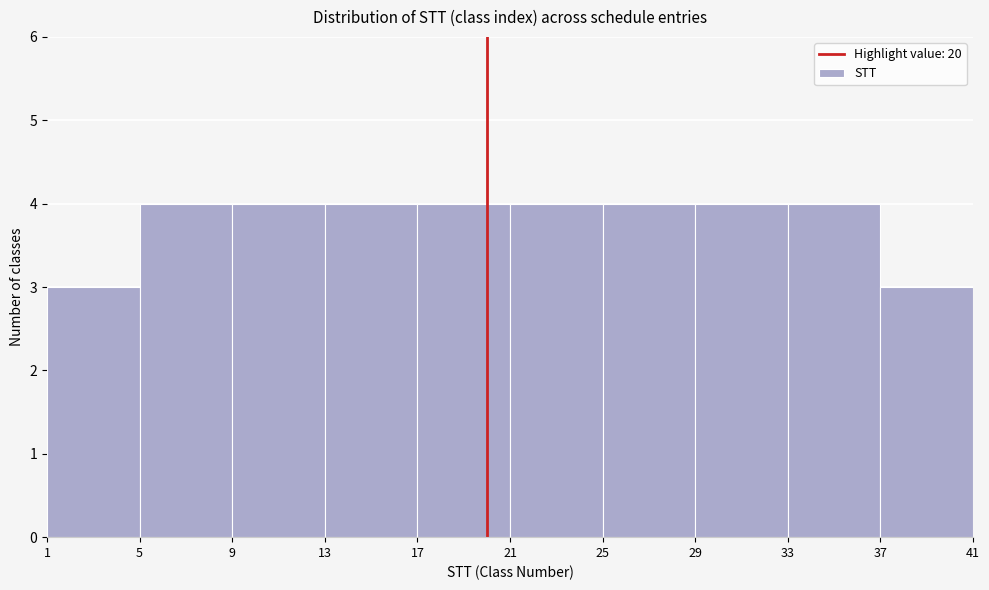

Reading left to right, transcribe this chart: for each bar, give the range it covers on the x-axis and its height. The values are not printed on the chart, so give them approximately, as read against the axis.

1 to 5: 3
5 to 9: 4
9 to 13: 4
13 to 17: 4
17 to 21: 4
21 to 25: 4
25 to 29: 4
29 to 33: 4
33 to 37: 4
37 to 41: 3